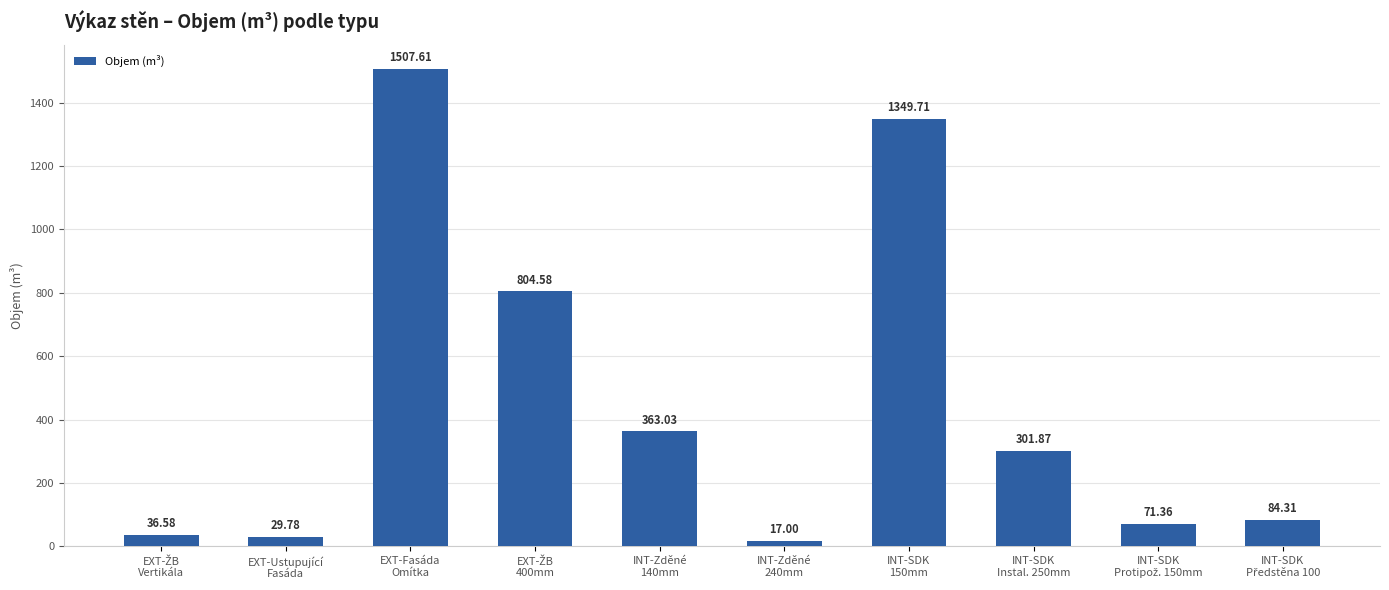

What is the change in value from INT-Zděné
140mm to INT-SDK
Instal. 250mm?

-61.2